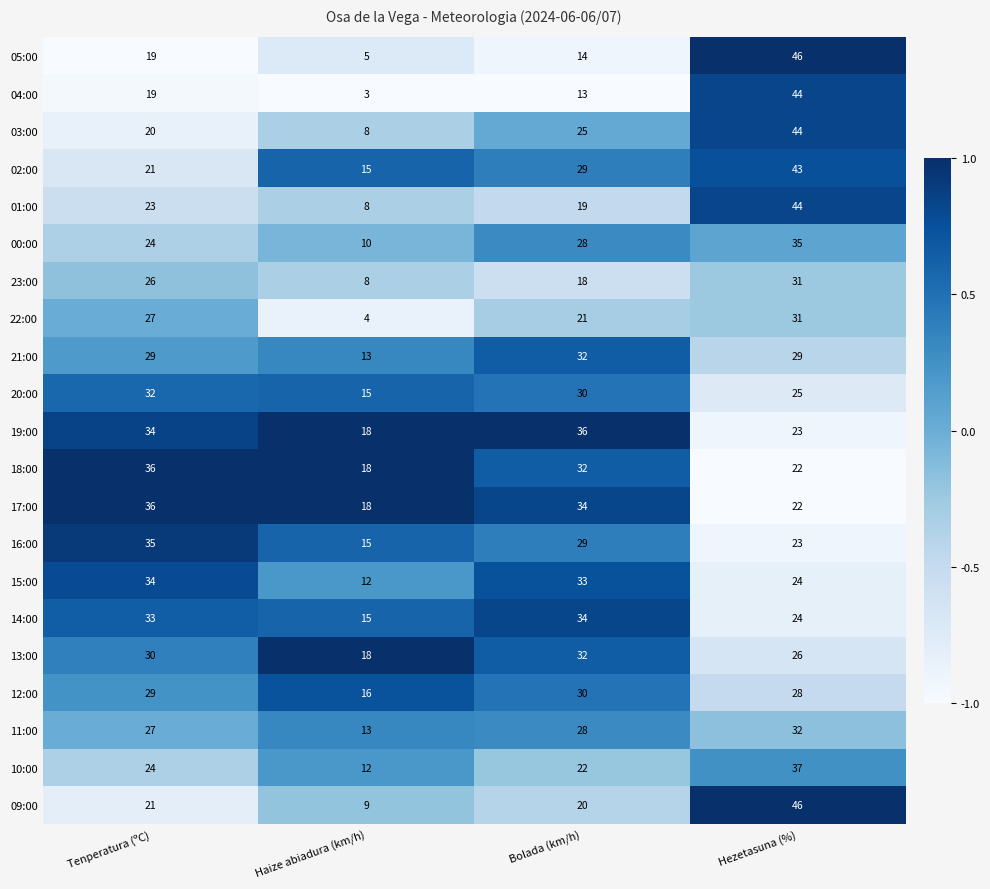

What is the spread (max minus min) of values at Tenperatura (ºC)?

17